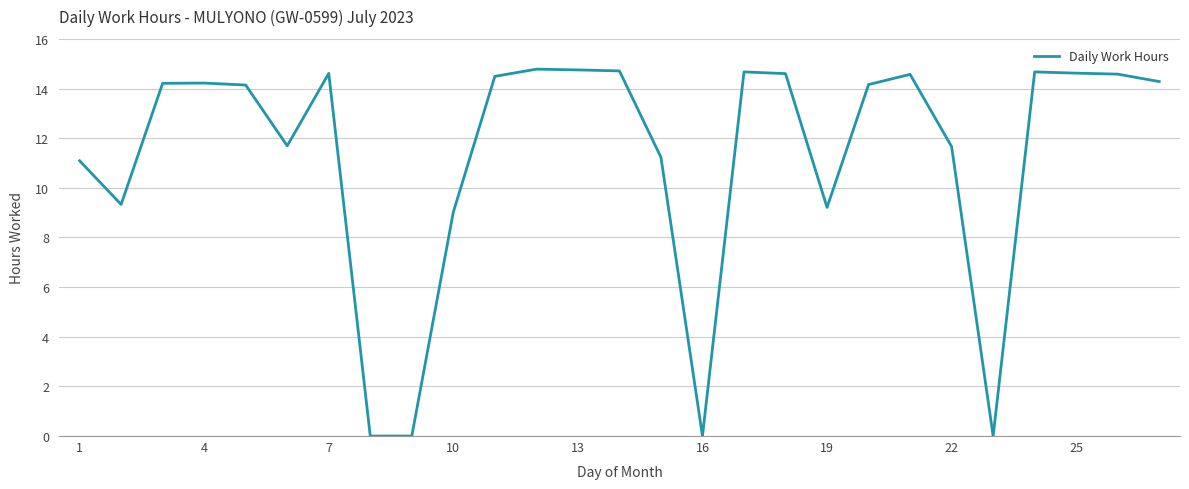

What is the sum of all values?

305.3